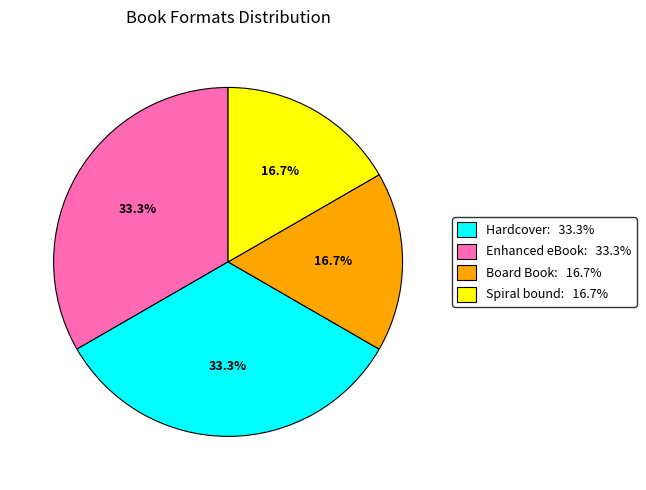

What percentage is NOT represented by Board Book?

83.3%